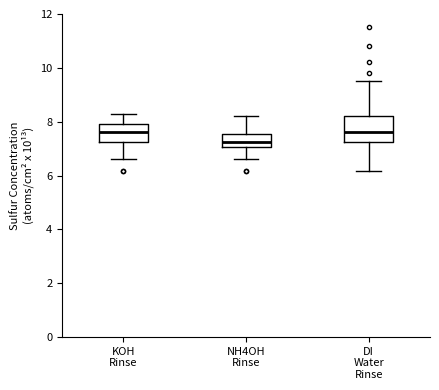

Reading left to right, read every box against the y-axis: the position of its median line, the range the box covers, and the ends of its whiskers. The values are not printed on the chart, so give them approximately, as read against the axis.

KOH Rinse: median 7.6, box 7.2 to 8.0, whiskers 6.6 to 8.4
NH4OH Rinse: median 7.2, box 7.0 to 7.6, whiskers 6.6 to 8.2
DI Water Rinse: median 7.6, box 7.2 to 8.2, whiskers 6.2 to 9.6